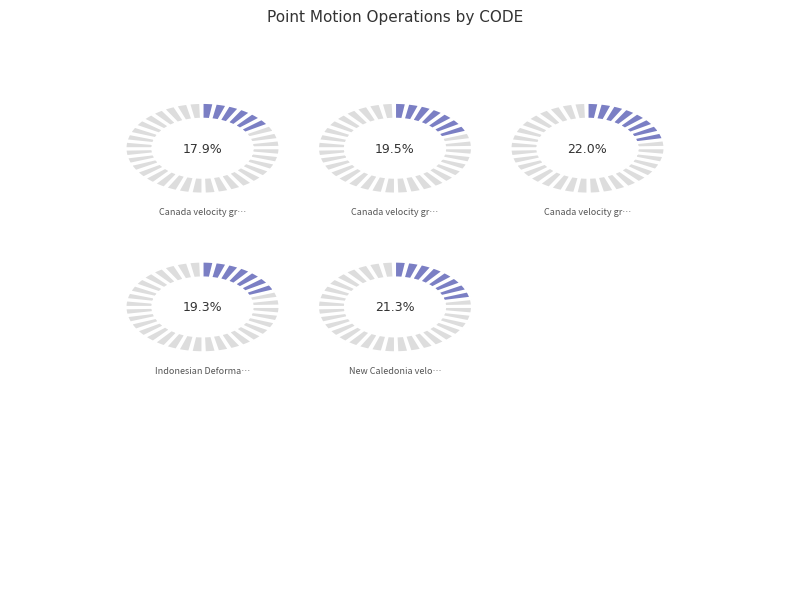

Which category has the biggest portion of the pie?

Canada velocity grid v8